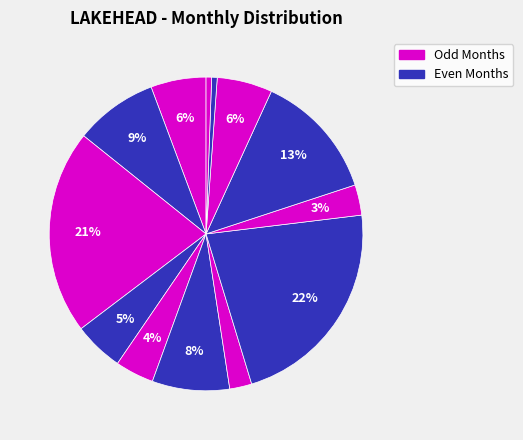

How many slices are in this pie chart?

13